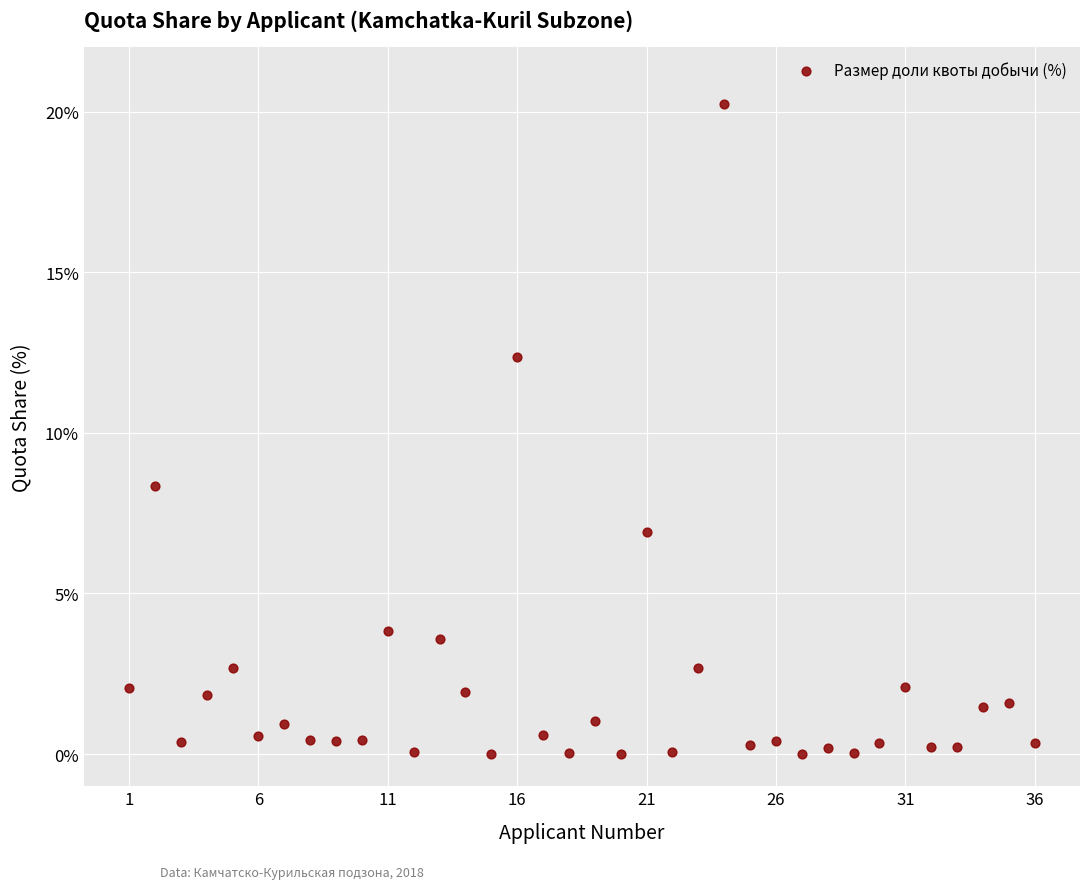

What is the range of Y values (max minus min)?

20.2